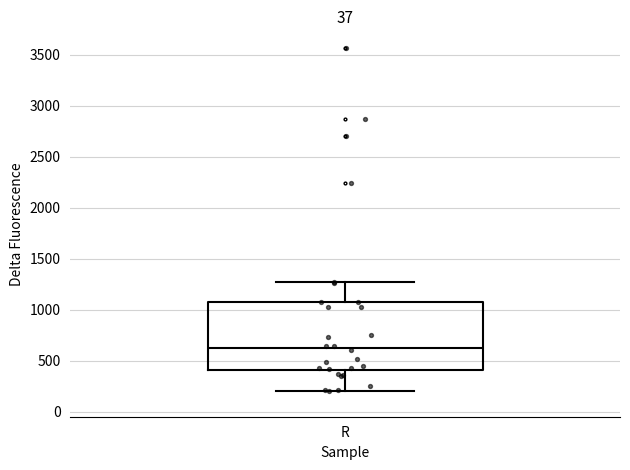

Where is the lower edge of the box for R on the y-axis? The values are not printed on the chart, so give them approximately, as read against the axis.

400